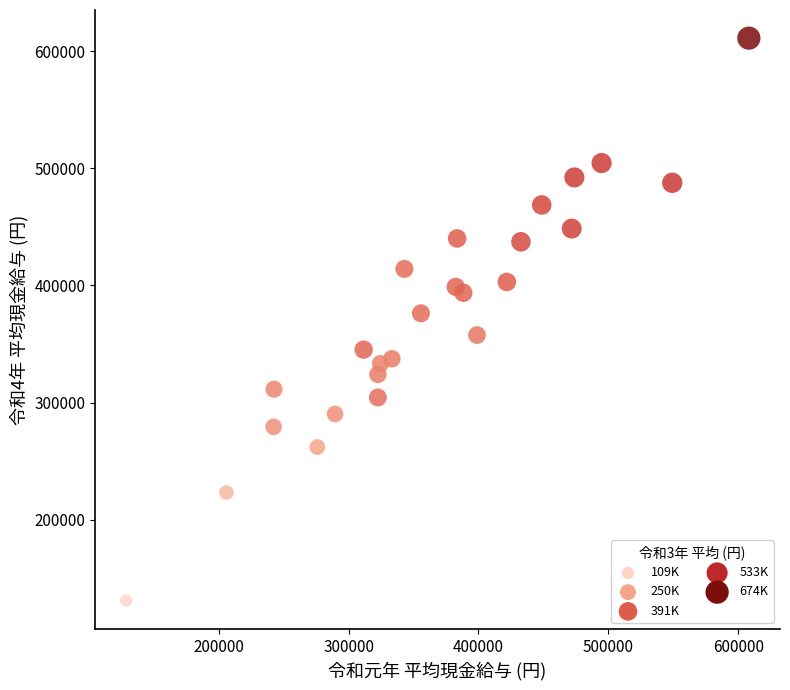

What is the range of X values (max minus min)?

479569